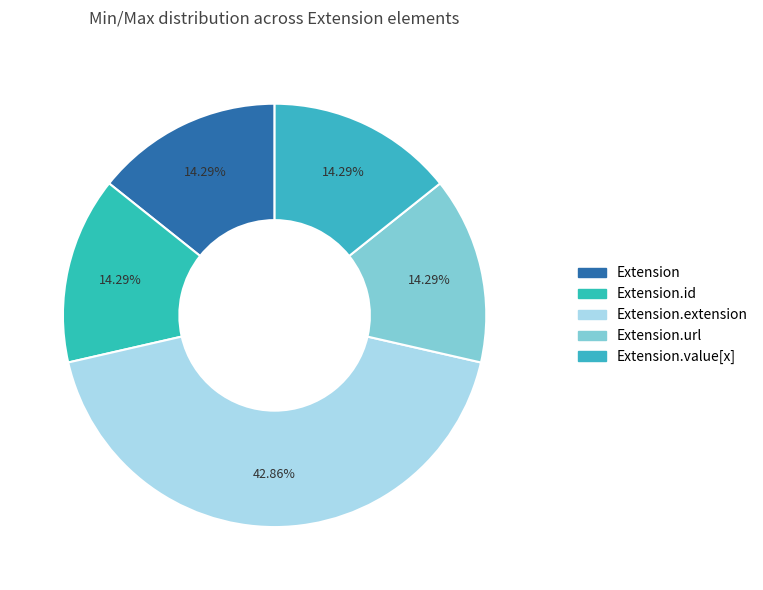

Count the number of slices in the pie.

5